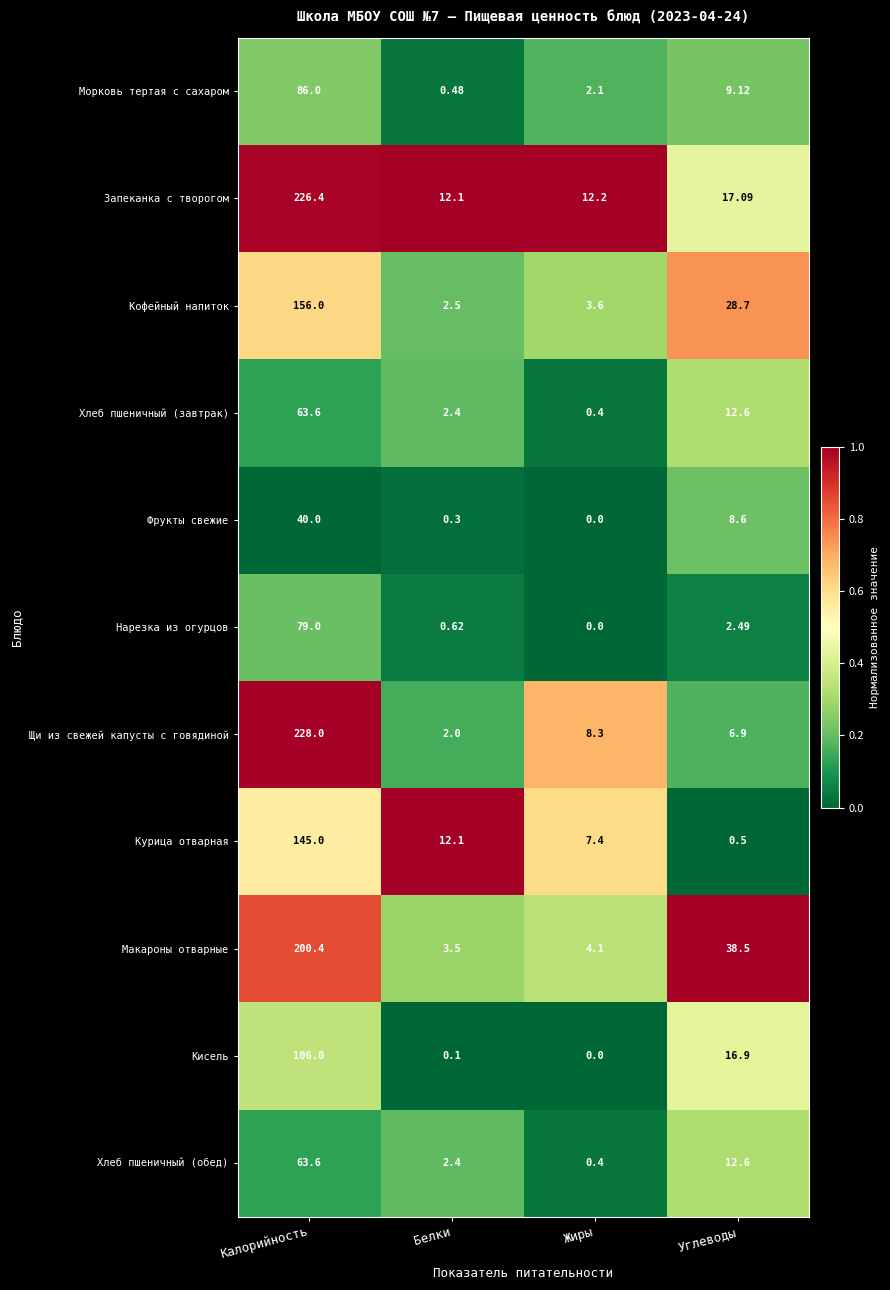

Which series changed the most between Белки and Жиры?

Щи из свежей капусты с говядиной